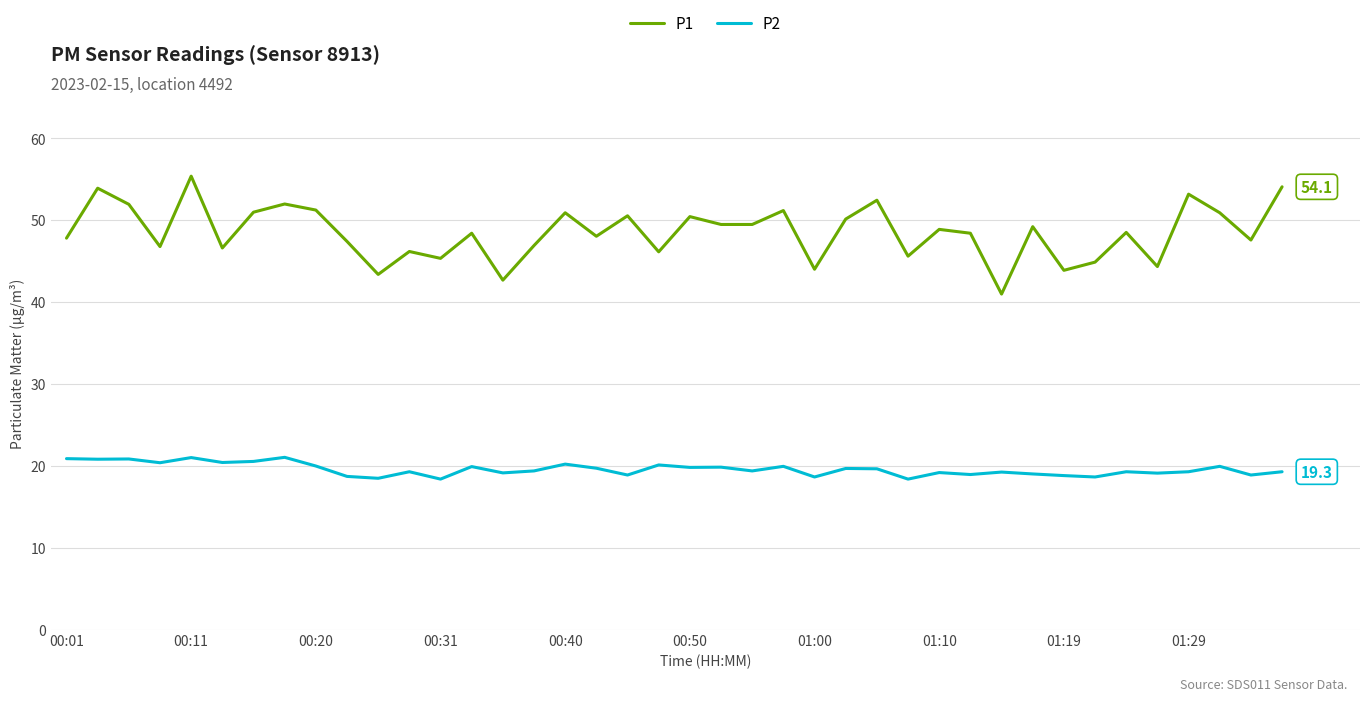

Rank the series by their average value, from lowest to highest.

P2, P1